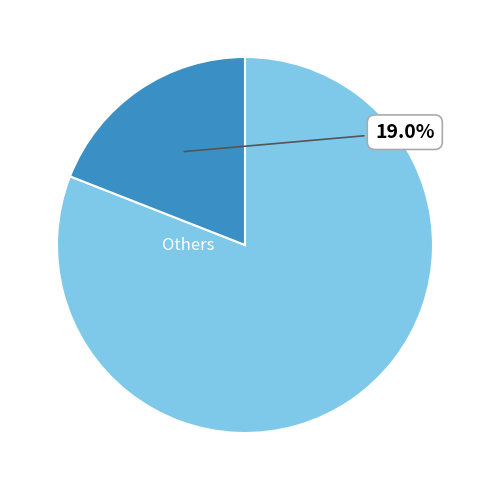

Is there any slice that represents more than half of the pie?

Yes